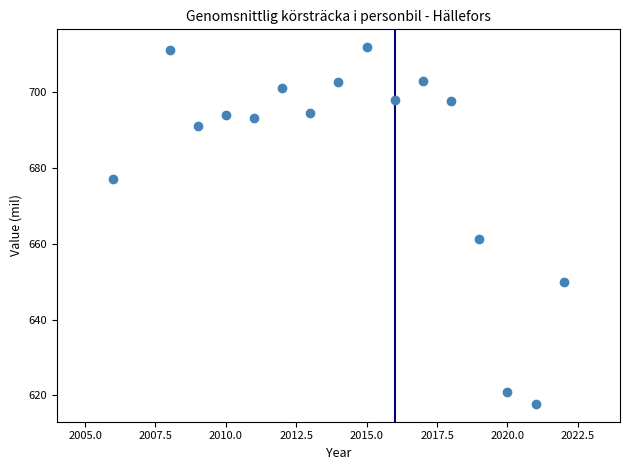

What is the range of Y values (max minus min)?

94.0